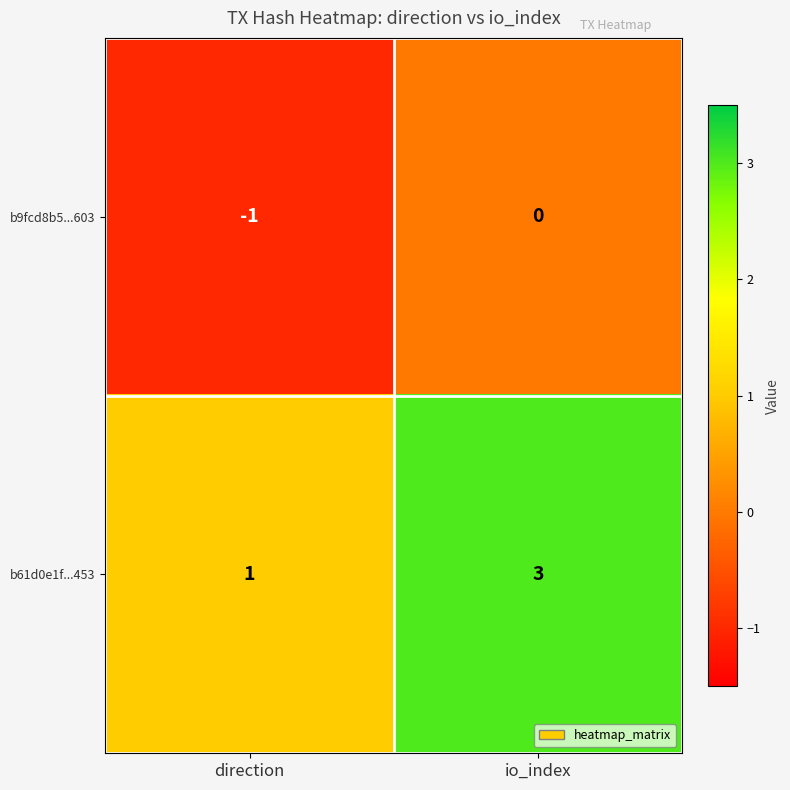

Reading left to right, extract all data points from this chart.

b9fcd8b5...603: -1	0
b61d0e1f...453: 1	3